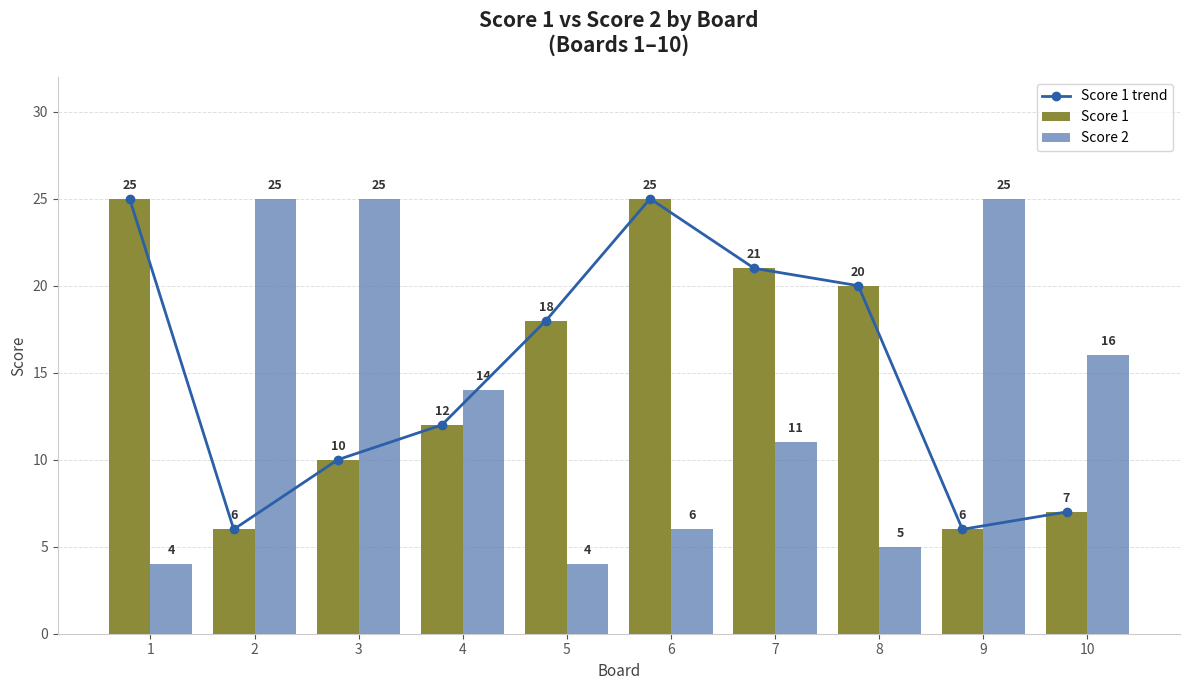

True or false: Score 1 trend has a value of 18 at 5.

True